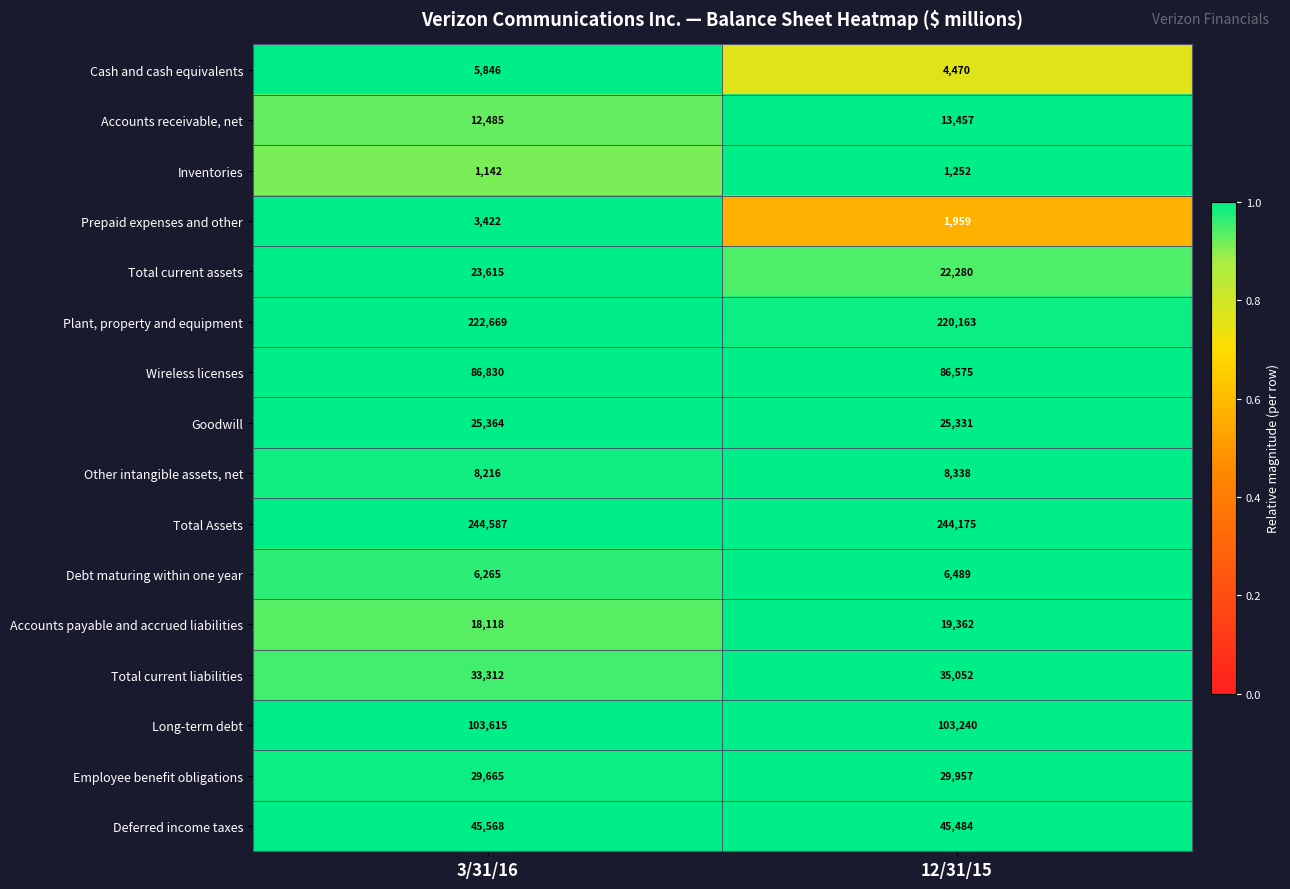

What value does the Accounts receivable, net series have at 12/31/15?

13457